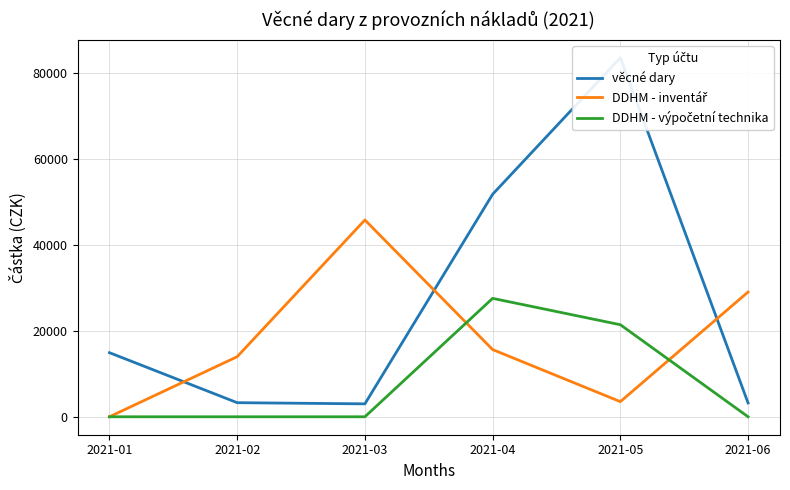

True or false: DDHM - inventář has a value of -25341.2 at 2021-01.

False